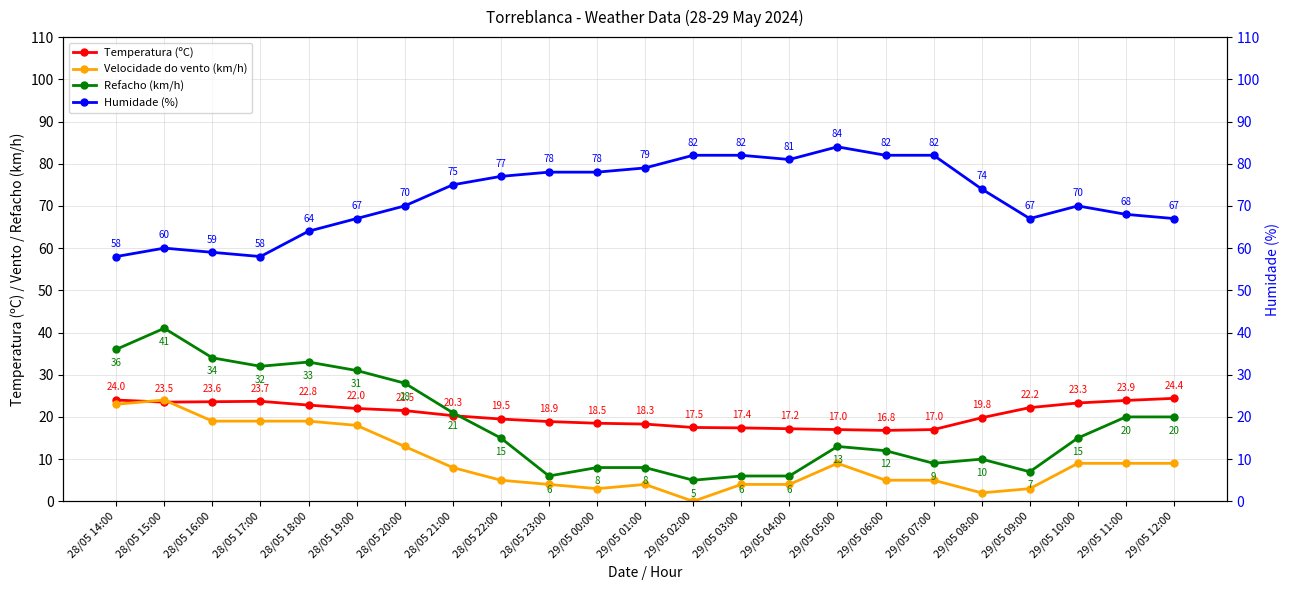

How many data points in Humidade (%) are less than 74?

11